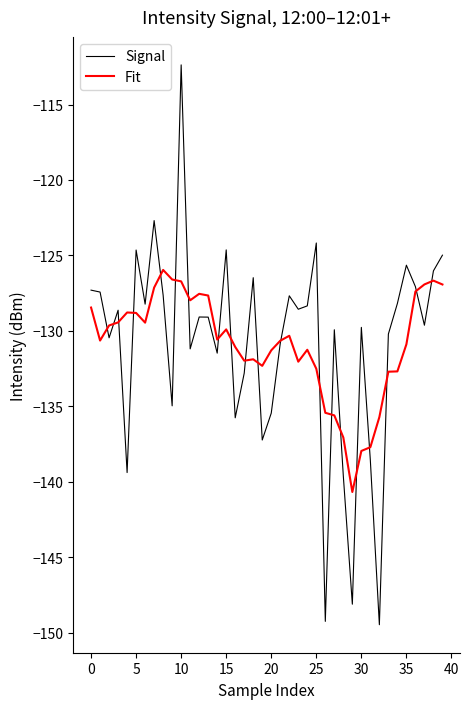

What is the maximum value shown in the chart?

-112.4